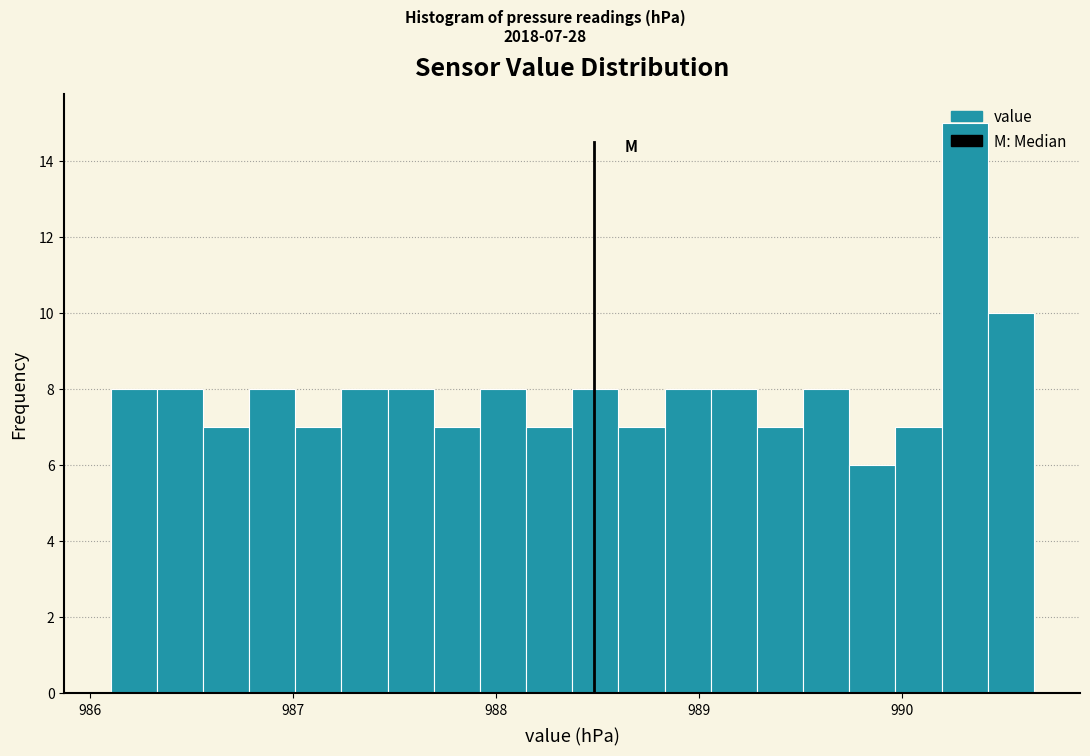

Around what value on the x-axis is the tallest bar? Give the approximate position of its centre, as read against the axis.

990.3